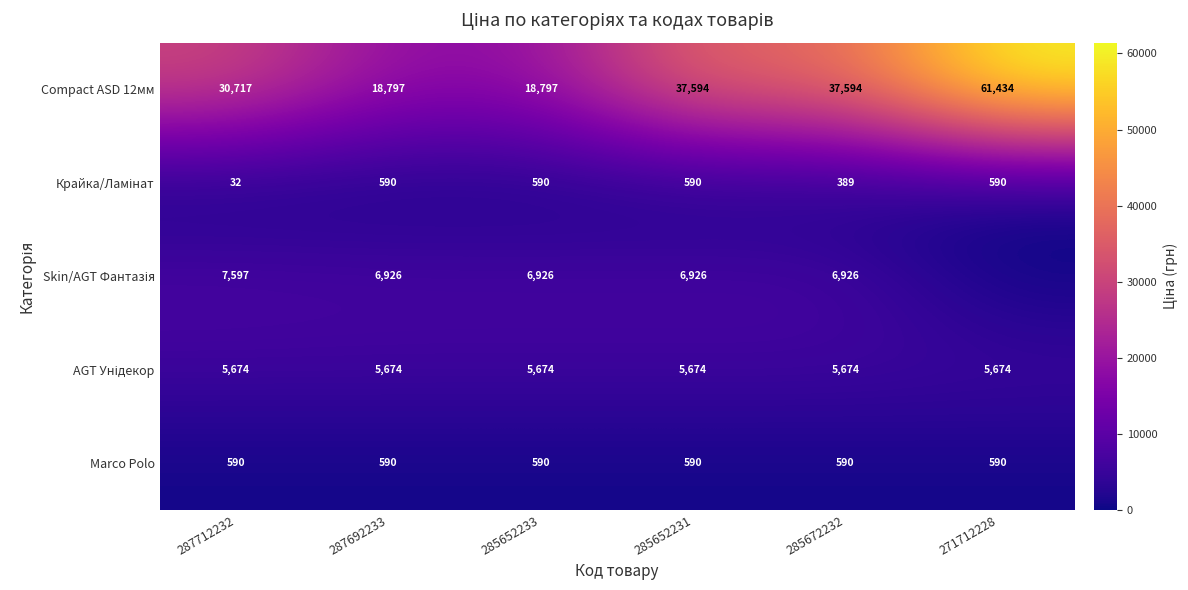

What is the difference between the highest and lowest values at 285652233?

18207